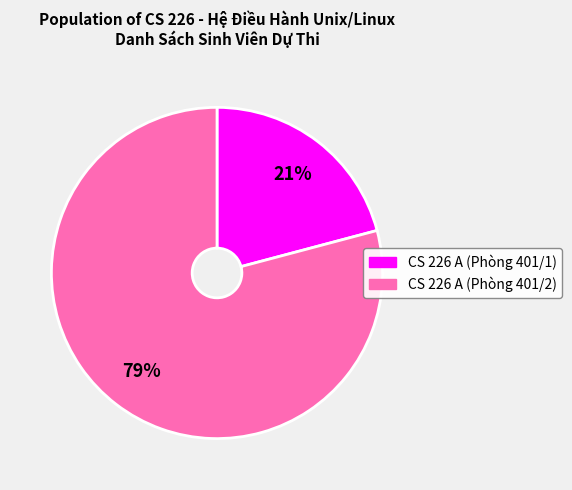

How many segments does this pie chart have?

2